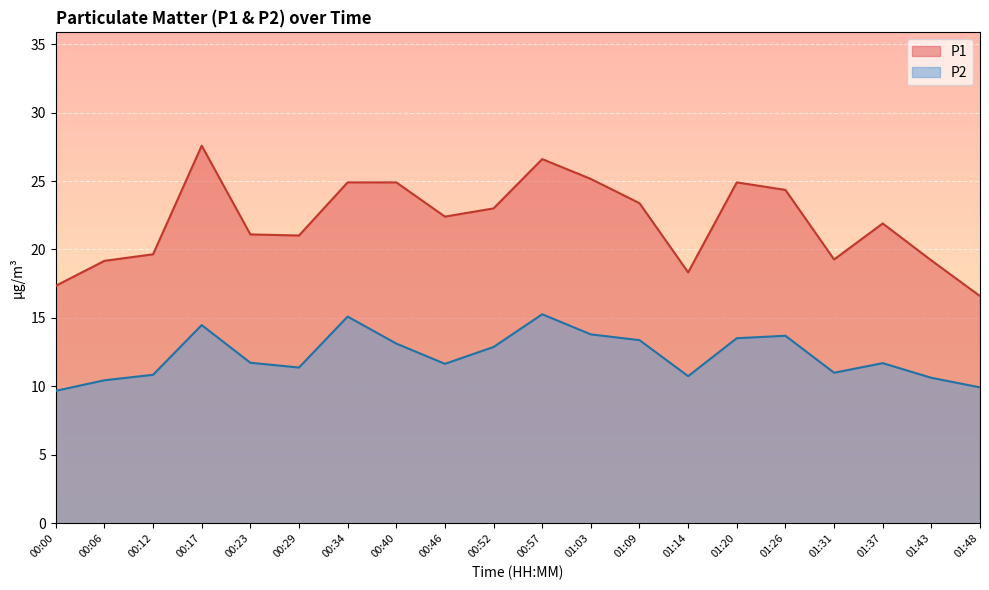

True or false: P2 and P1 cross at least once.

False